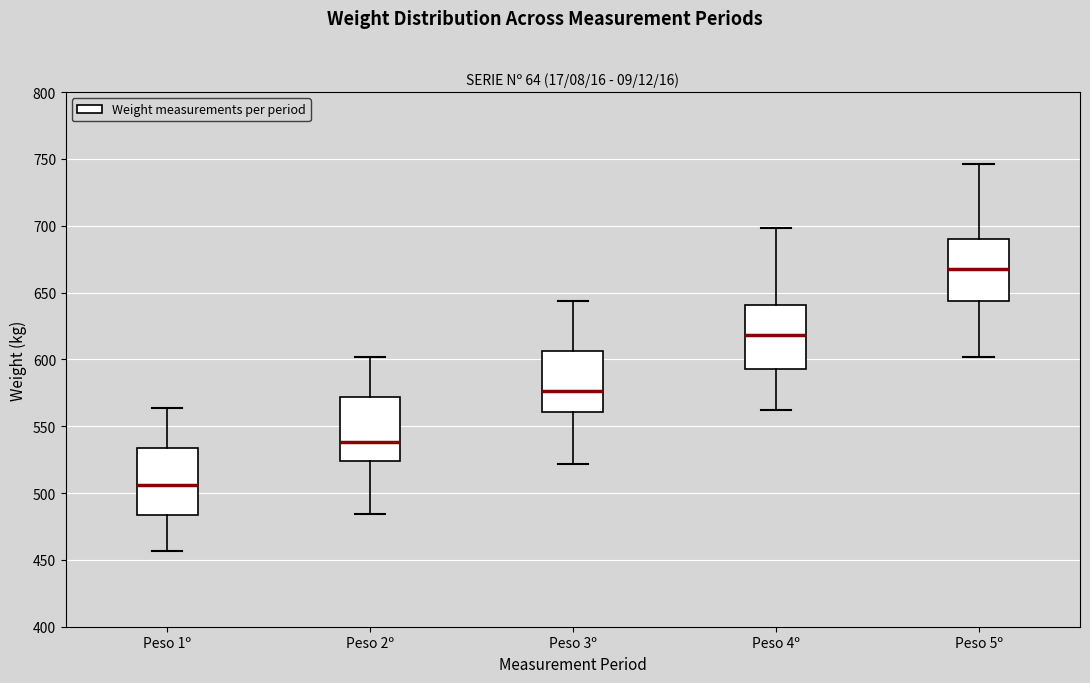

Reading left to right, read every box against the y-axis: the position of its median line, the range the box covers, and the ends of its whiskers. The values are not printed on the chart, so give them approximately, as read against the axis.

Peso 1º: median 505, box 485 to 535, whiskers 455 to 565
Peso 2º: median 540, box 525 to 570, whiskers 485 to 600
Peso 3º: median 575, box 560 to 605, whiskers 520 to 645
Peso 4º: median 620, box 595 to 640, whiskers 560 to 700
Peso 5º: median 670, box 645 to 690, whiskers 600 to 745